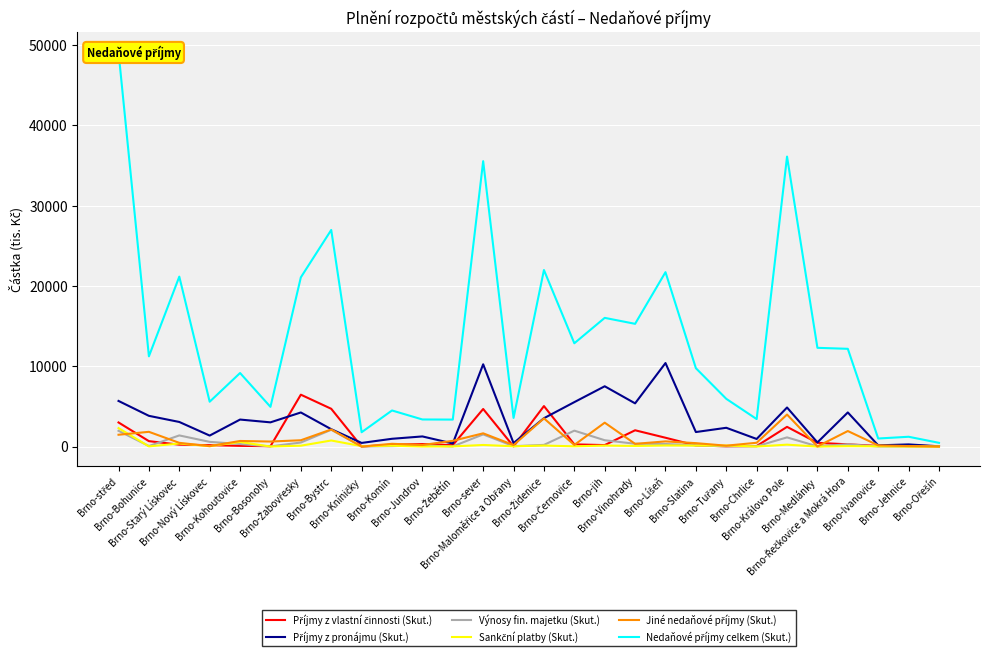

True or false: Nedaňové příjmy celkem (Skut.) has more than 2 points higher than both neighbors.

True